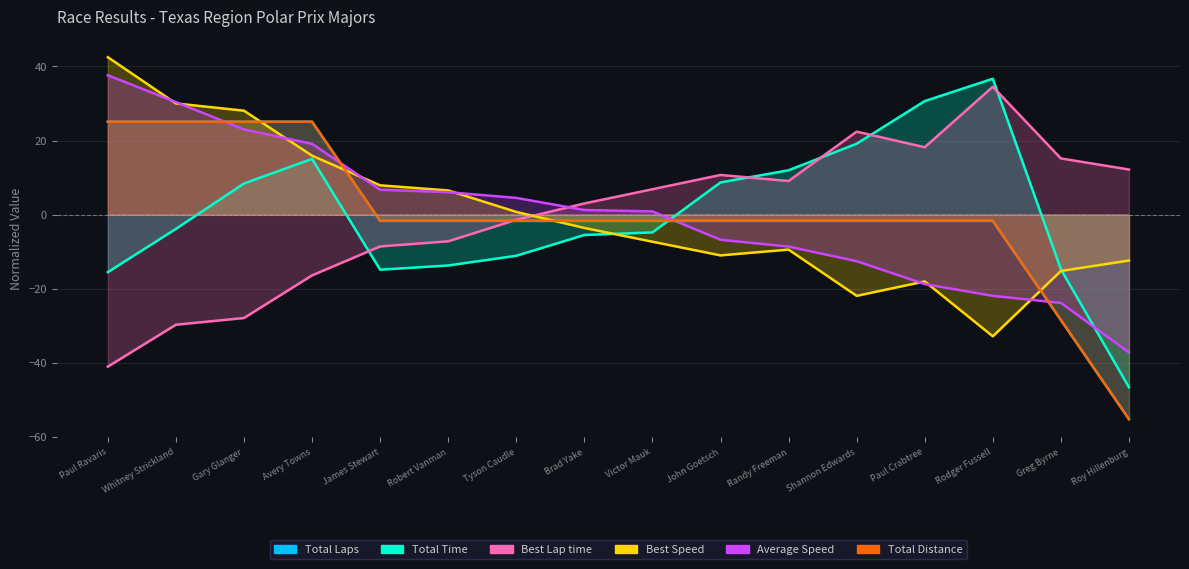

Where do Average Speed and Total Laps first cross each other?

Whitney Strickland and Gary Glanger